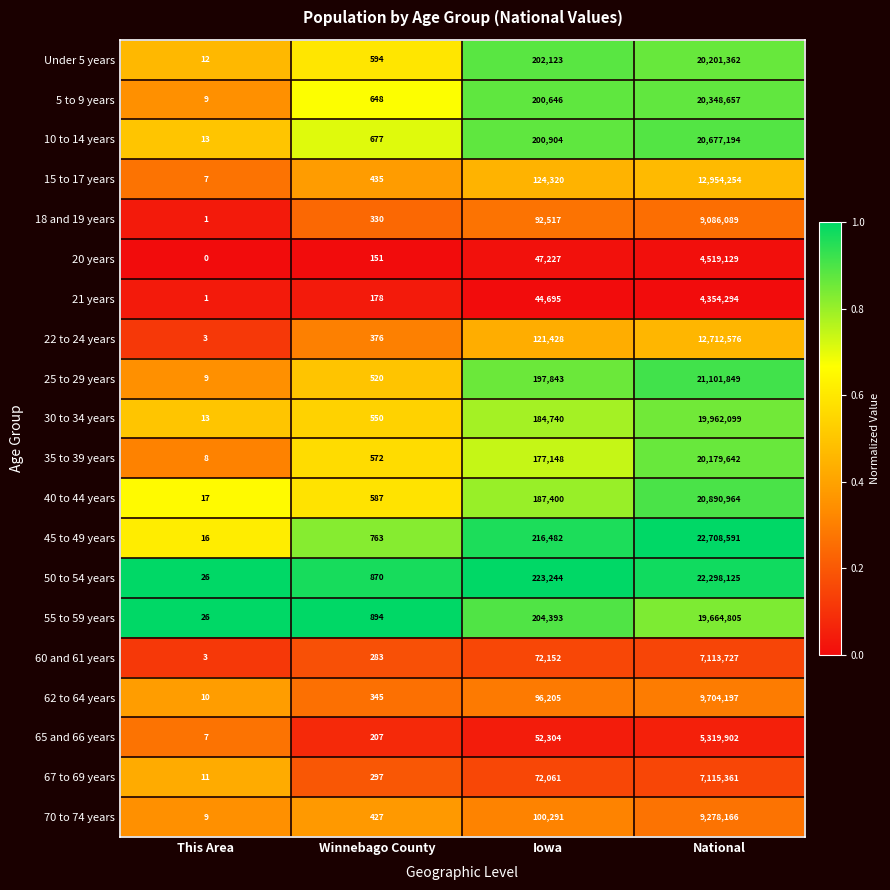

Where is 5 to 9 years nearest to the value 10174333?

Iowa